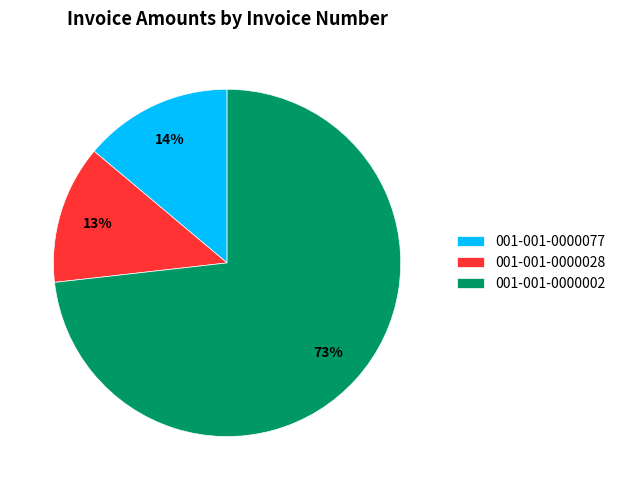

To the nearest percent, what is the combined percentage of 001-001-0000077 and 001-001-0000028?

27%